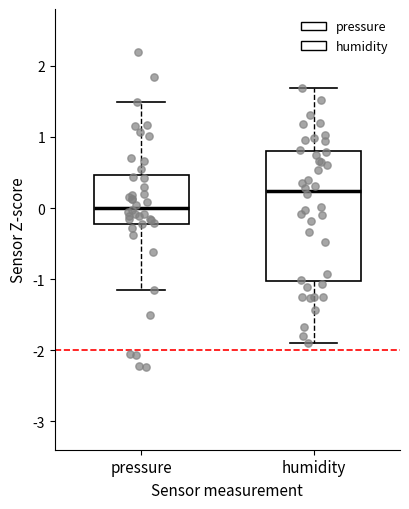

Which box's median line is the highest?

humidity